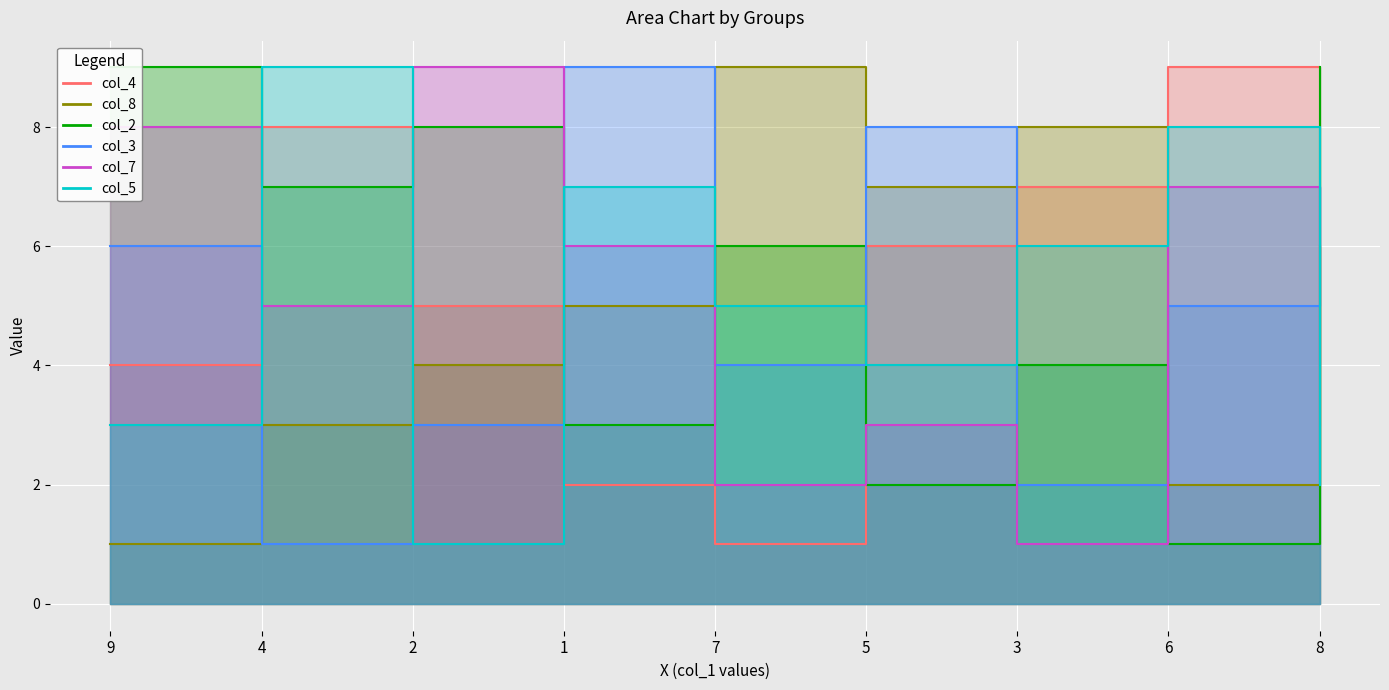

Reading left to right, what are all the values shown in this chart?

col_4: 4	8	5	2	1	6	7	9	3
col_8: 1	3	4	5	9	7	8	2	6
col_2: 9	7	8	3	6	2	4	1	9
col_3: 6	1	3	9	4	8	2	5	7
col_7: 8	5	9	6	2	3	1	7	4
col_5: 3	9	1	7	5	4	6	8	2